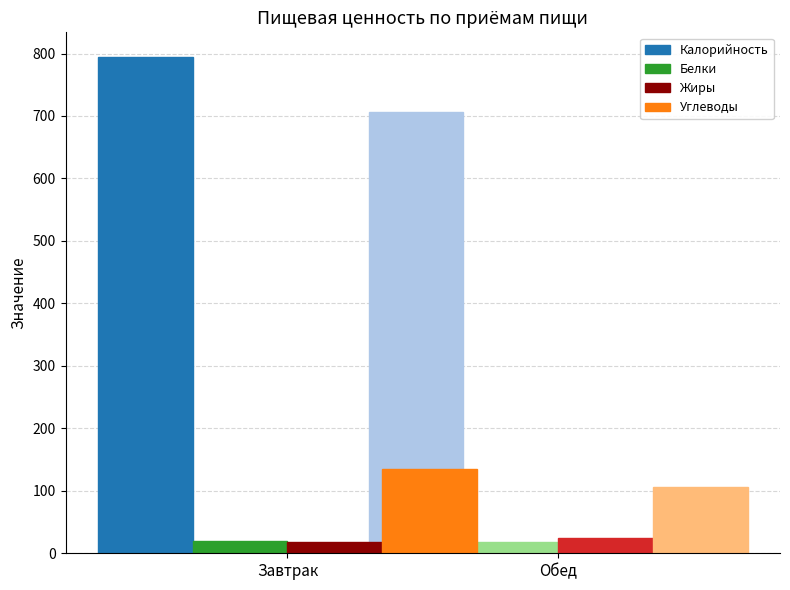

Are the bars horizontal?

No